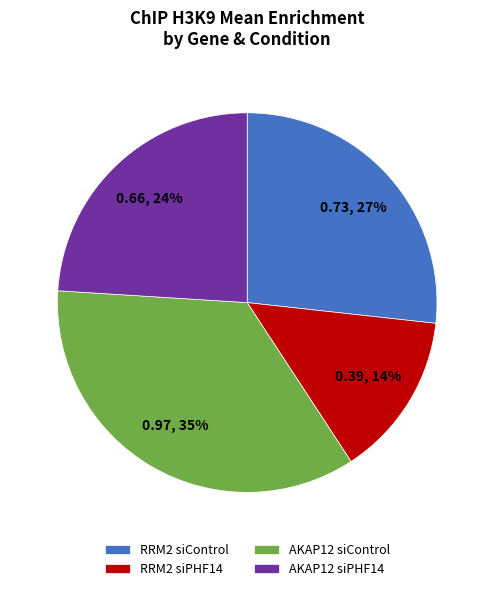

What is the smallest slice in the pie chart?

RRM2 siPHF14